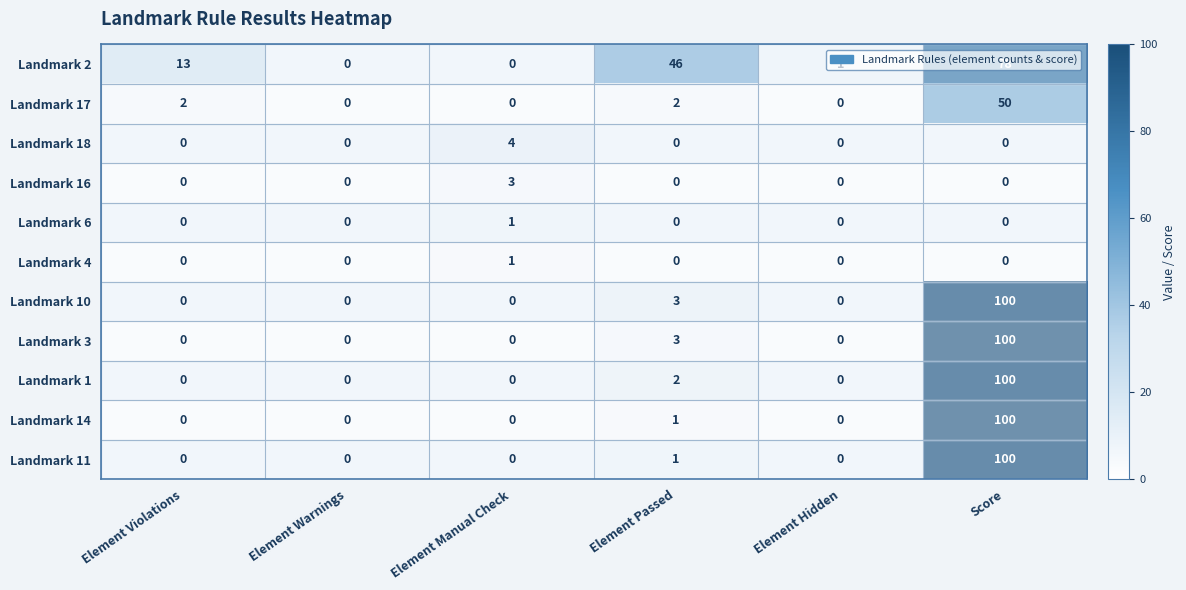

At which category does the chart reach its peak across all series?

Score